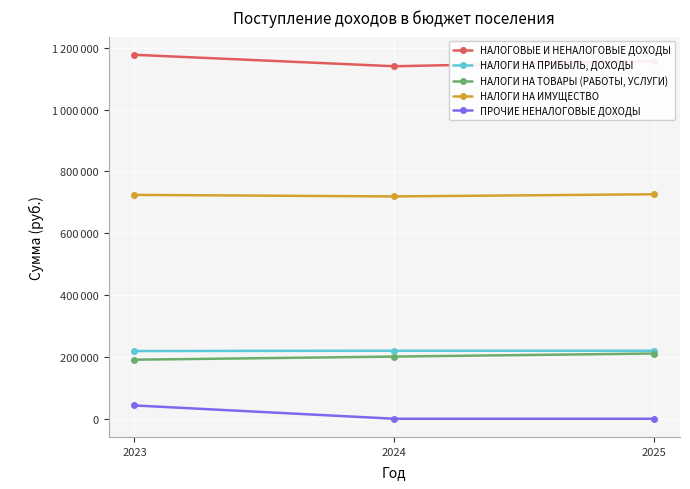

Is this an area chart (filled region under the line)?

No